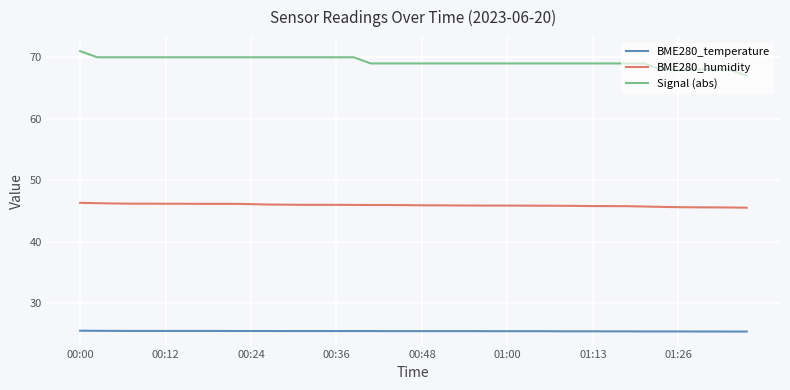

What is the difference between the maximum and minimum values in the Signal (abs) series?

4.0